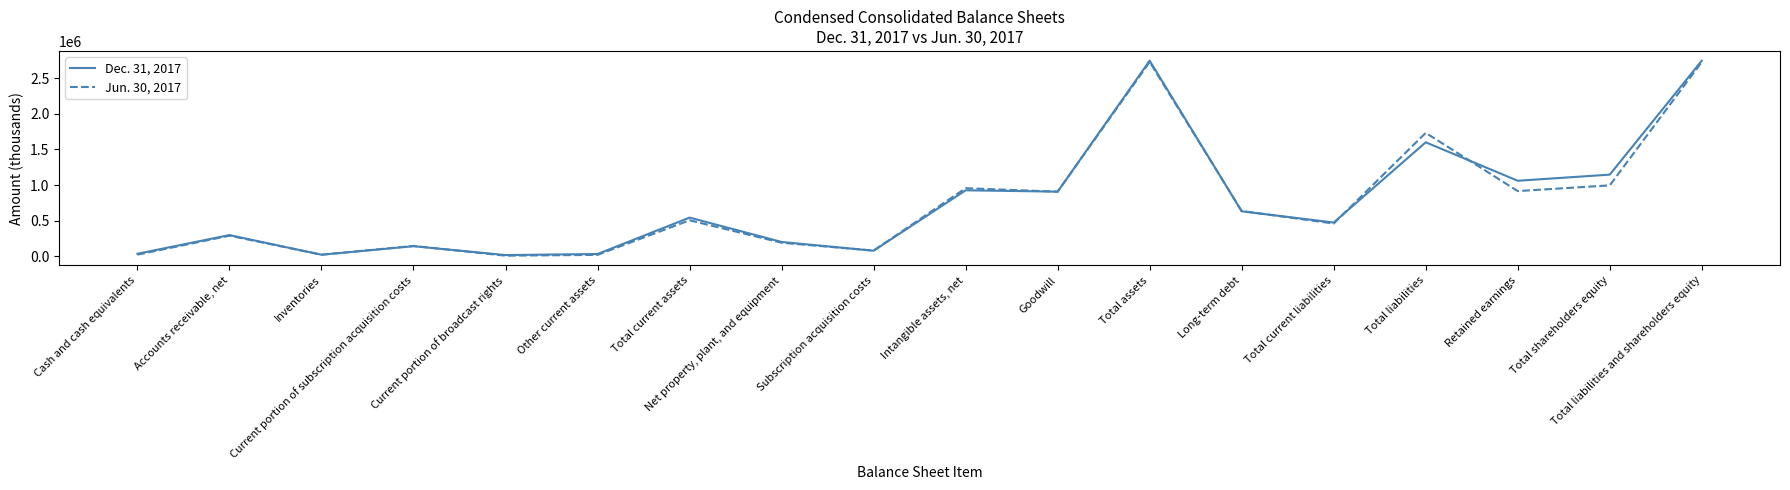

What is the sum of the Jun. 30, 2017 values at Retained earnings and Long-term debt?

1551440